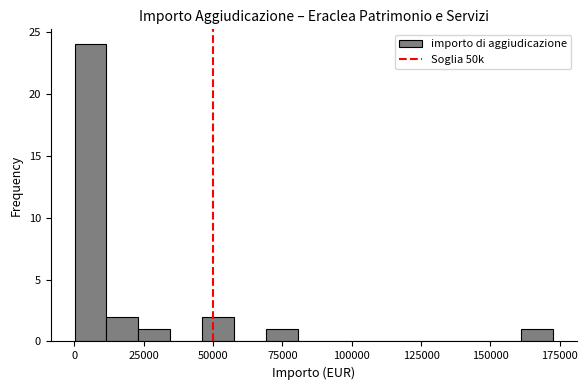

Read against the x-axis, roughly where is the centre of the tallest bar?

5000